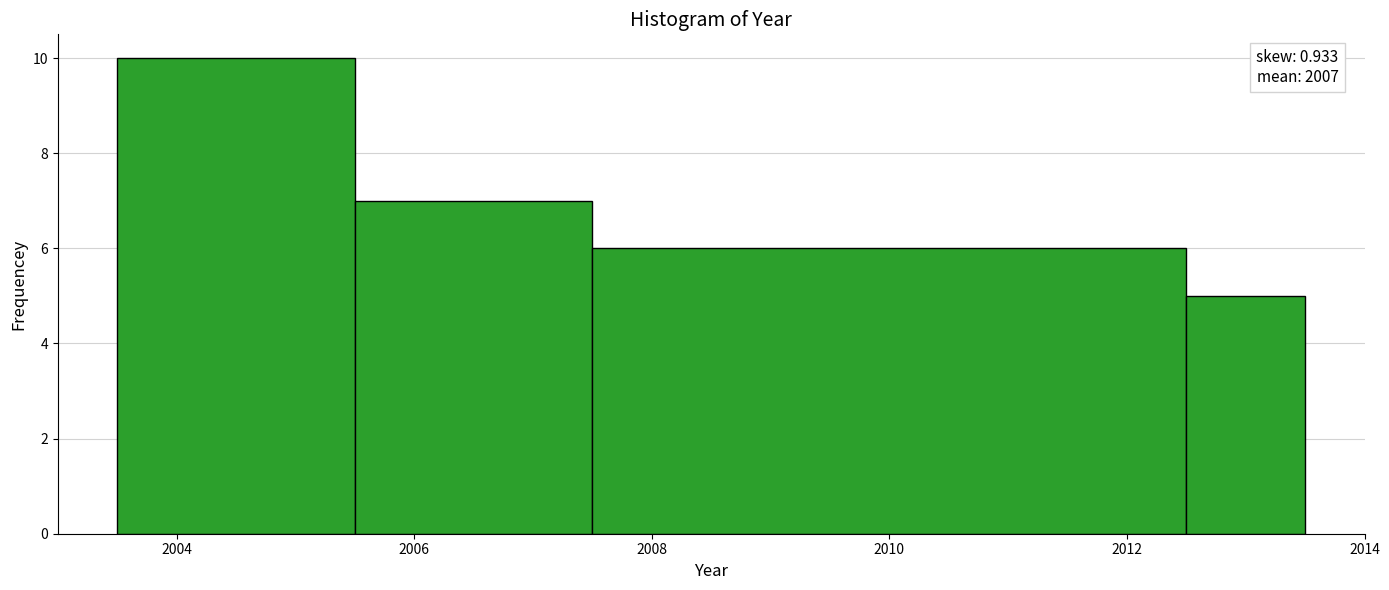

Over which range of the x-axis is the bar tallest?

2003.5 to 2005.5